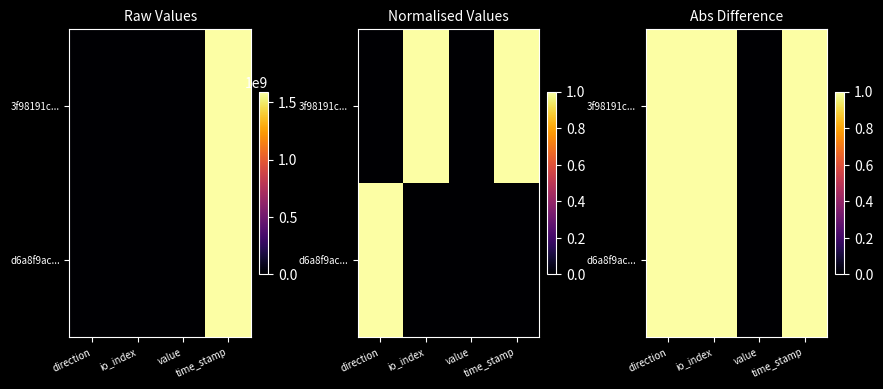

The d6a8f9ac... series shows -1 at value. True or false?

False